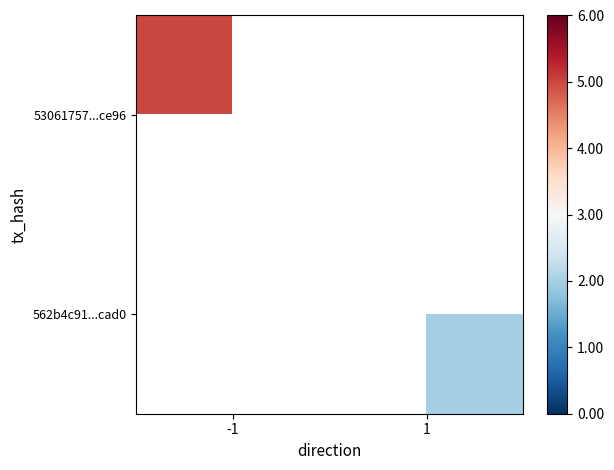

The value of 53061757...ce96 at -1 is 5.0. True or false?

True